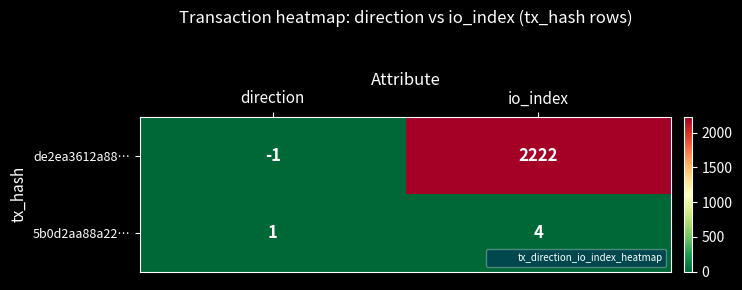

Is it true that 5b0d2aa88a22… equals 1 at direction?

True